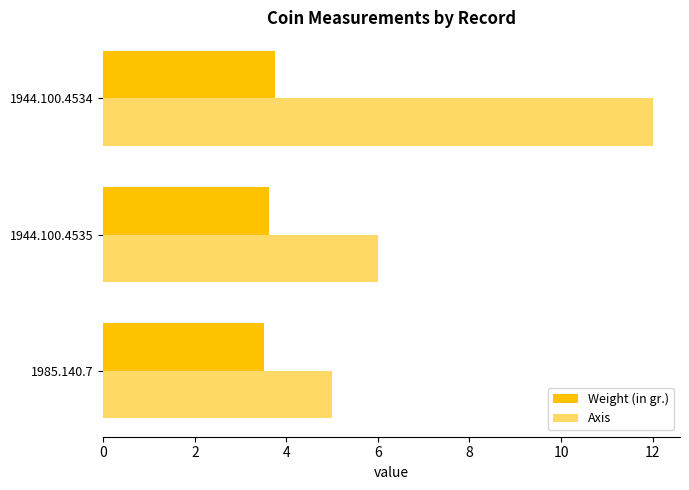

Which label corresponds to the largest value in the chart?

1944.100.4534